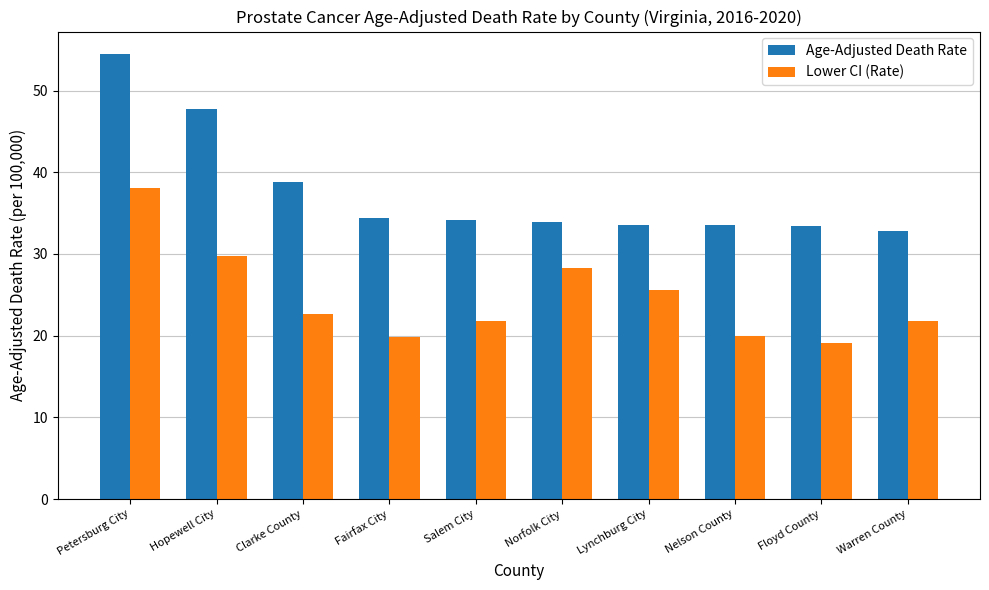

At which label does Age-Adjusted Death Rate reach its minimum?

Warren County